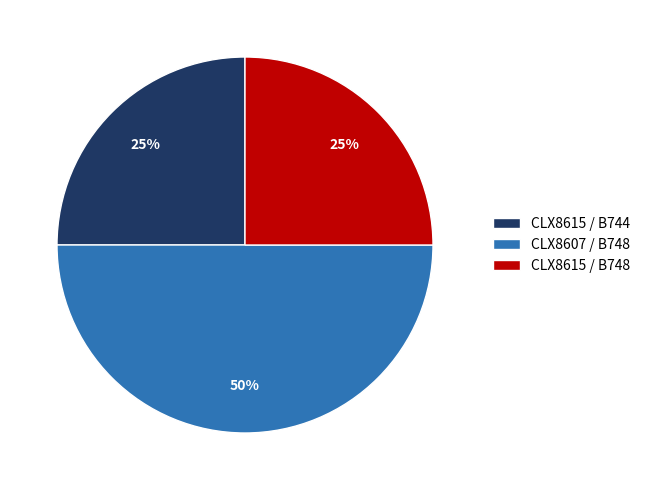

To the nearest percent, what is the combined percentage of CLX8615 / B744 and CLX8607 / B748?

75%